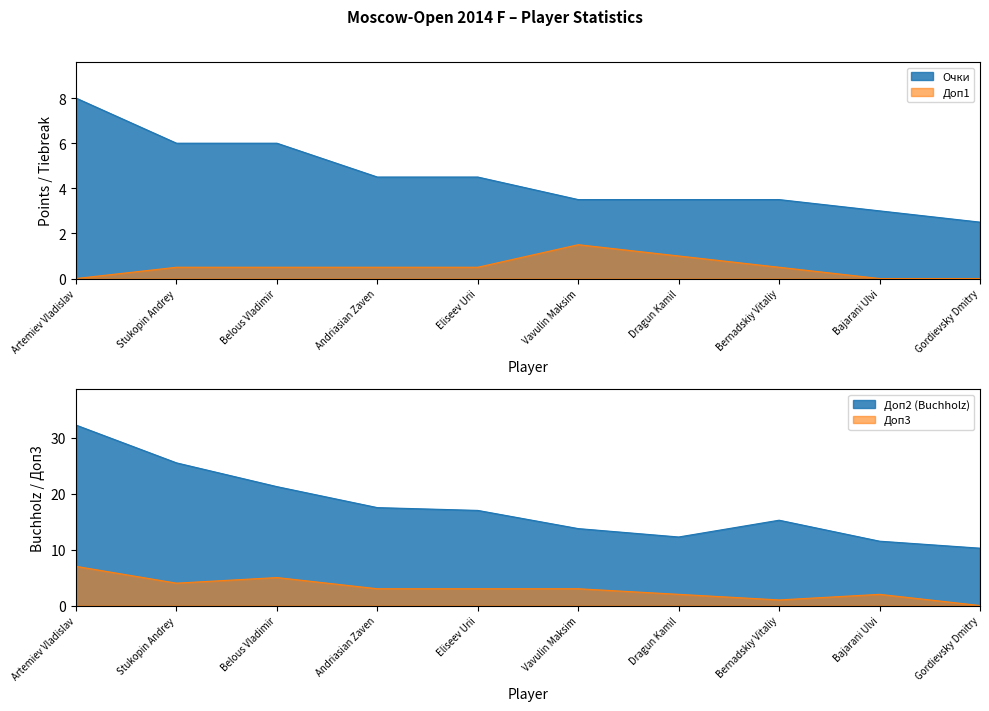

True or false: Очки and Доп2 cross at least once.

False